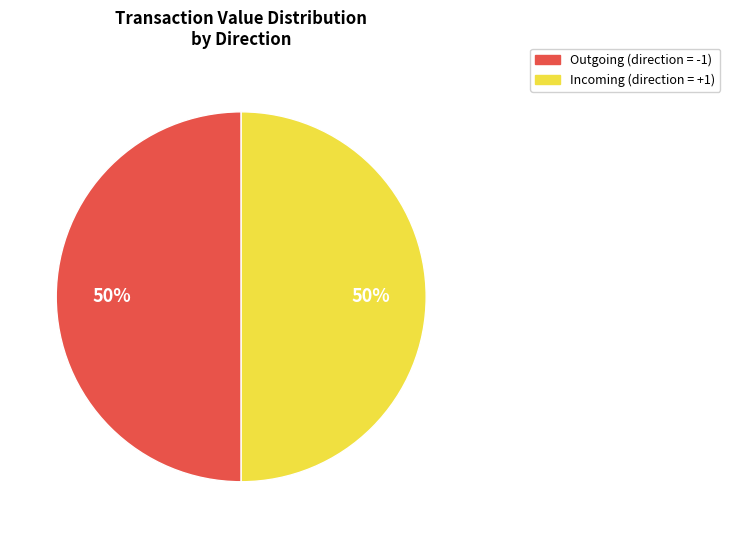

To the nearest percent, what is the average slice percentage?

50%